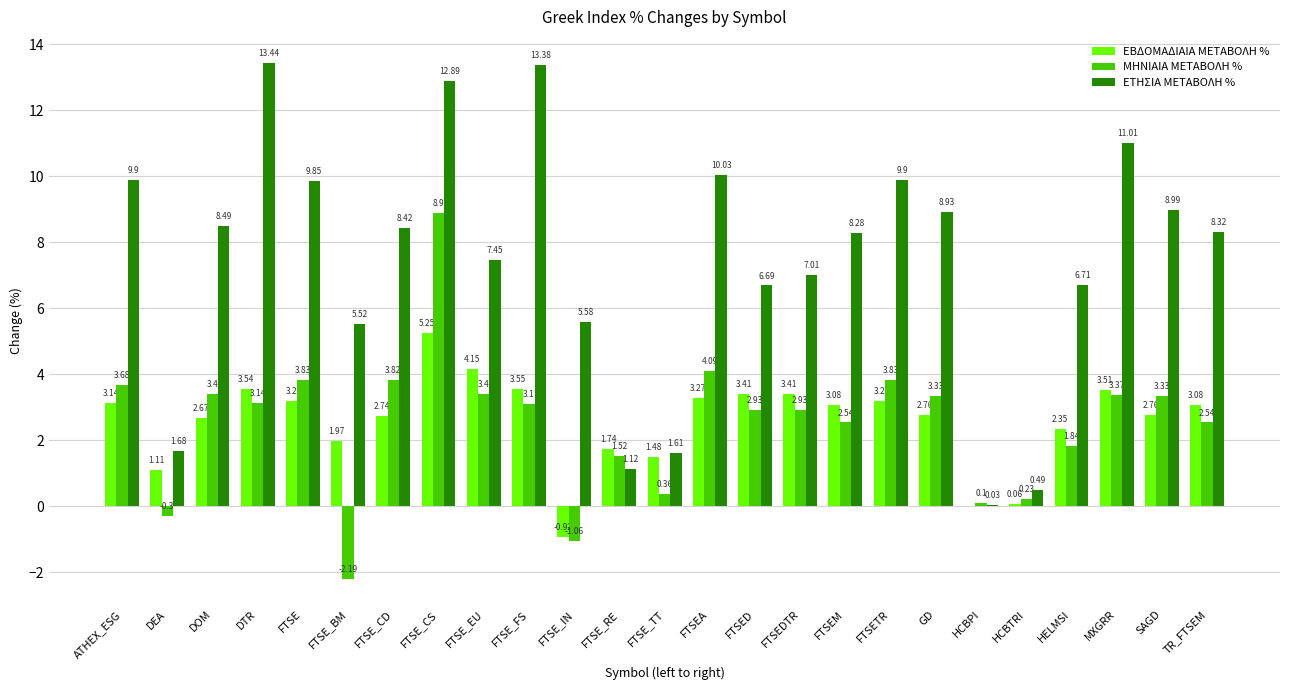

Which series has the largest total across all categories?

ΕΤΗΣΙΑ ΜΕΤΑΒΟΛΗ %